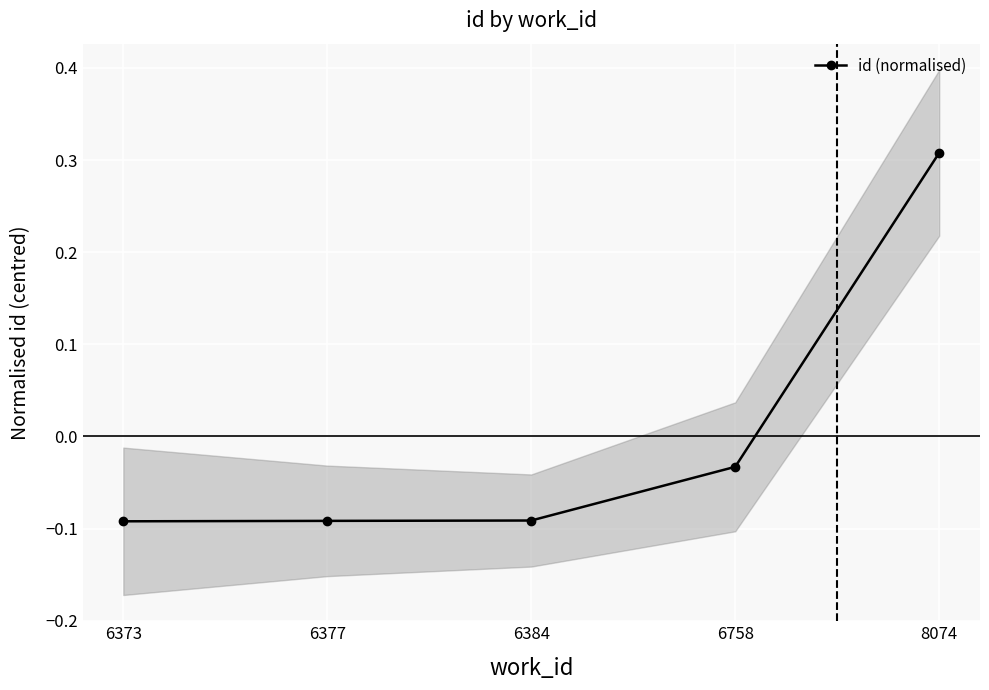

How many data points are less than 0?

4